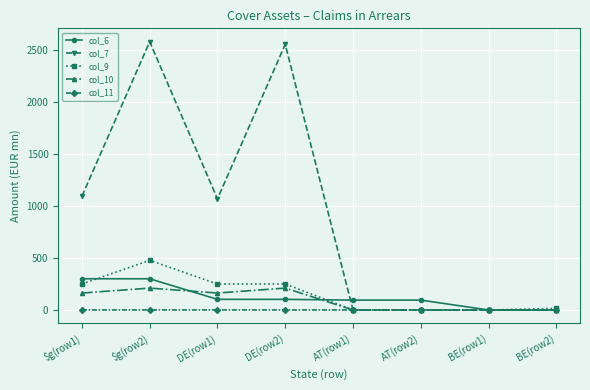

Where is col_7 nearest to the value 1290?

$g(row1)